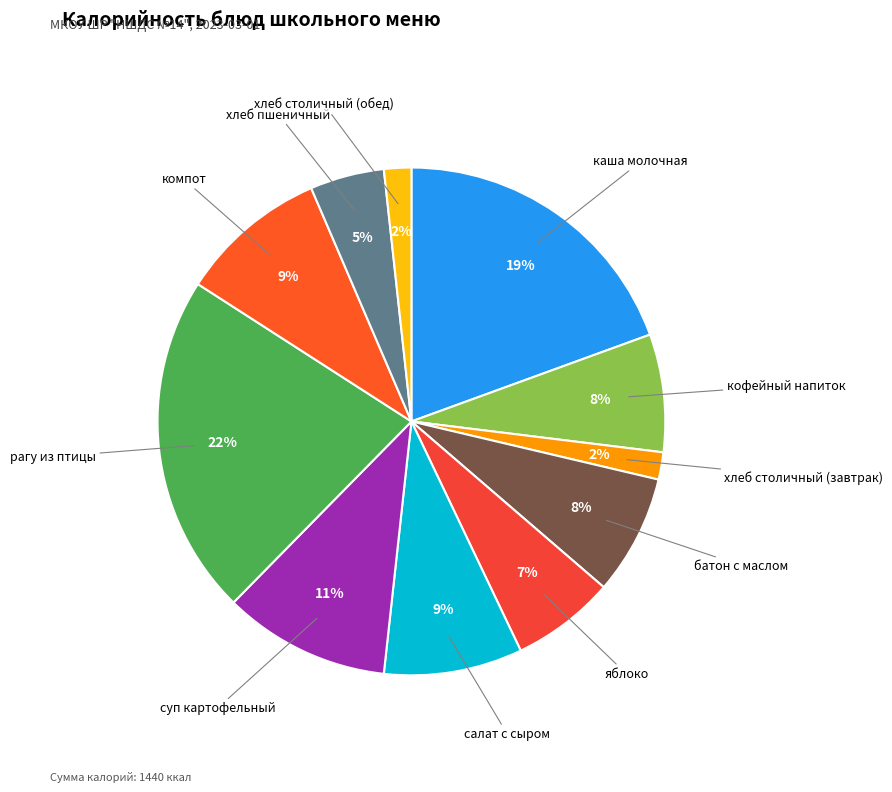

How many slices are in this pie chart?

11